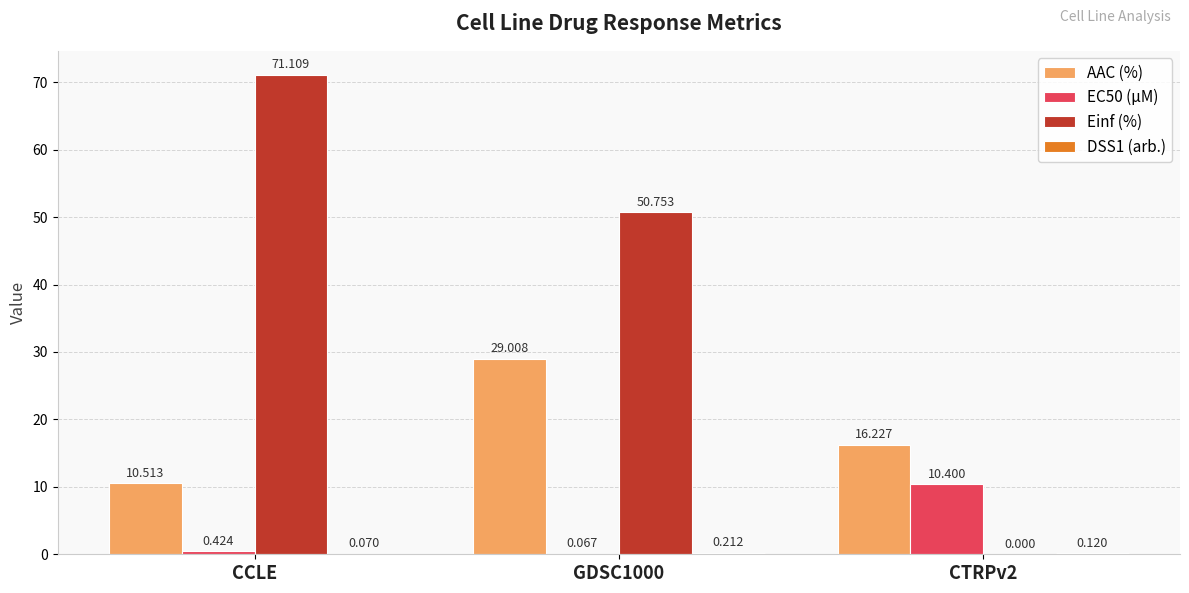

Between GDSC1000 and CTRPv2, which series saw the biggest shift?

Einf (%)